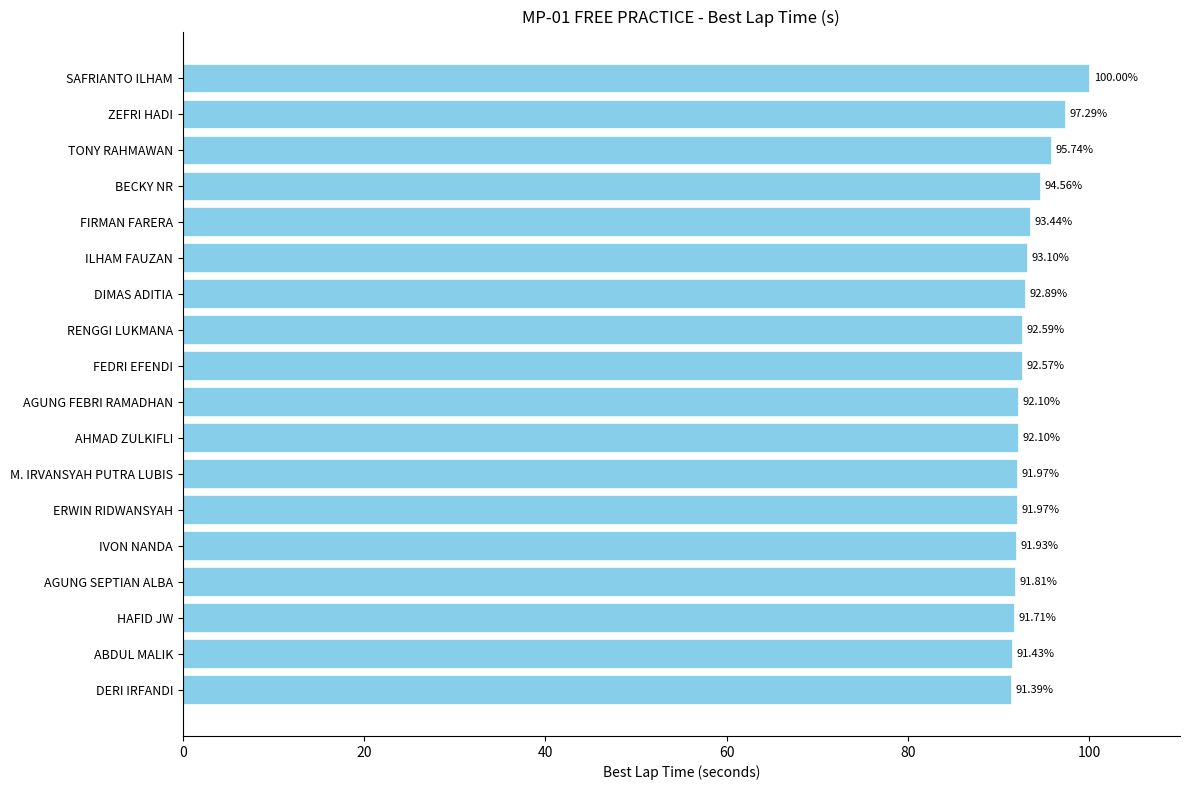

What is the label of the 12th bar from the top?

M. IRVANSYAH PUTRA LUBIS